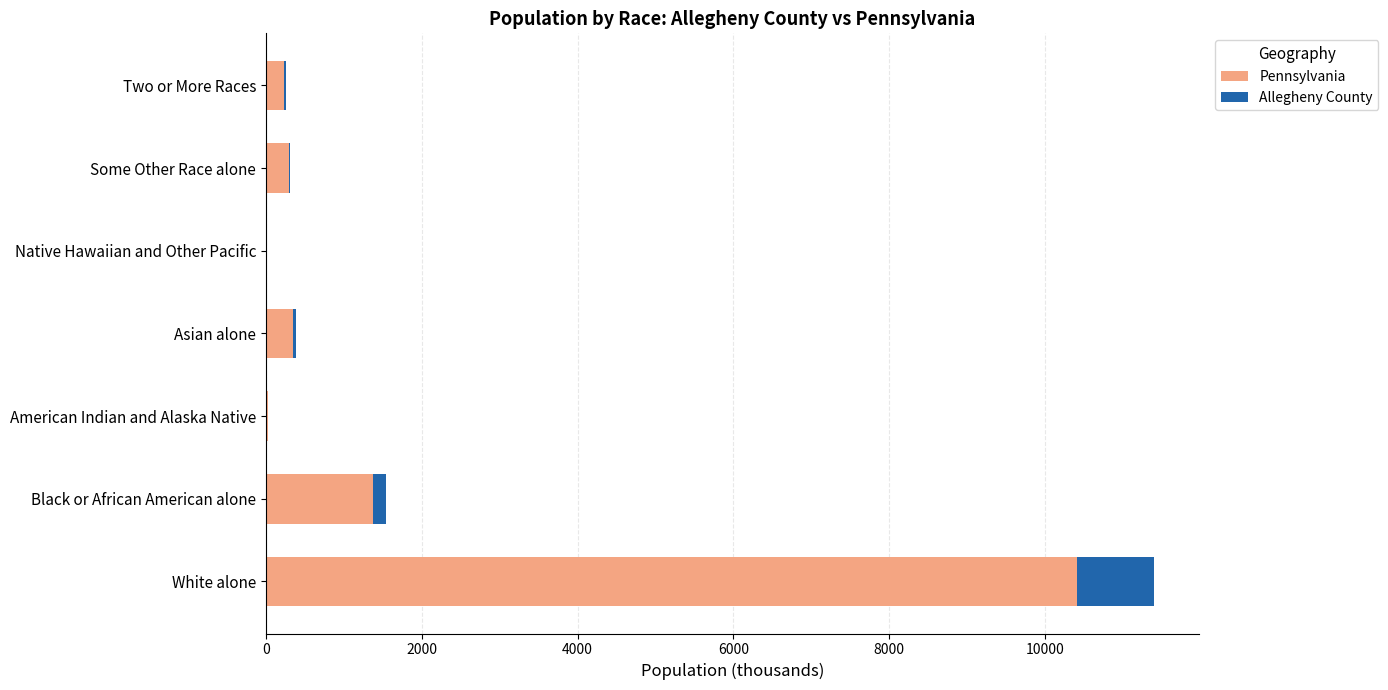

Which category has the highest value in the Pennsylvania series?

White alone